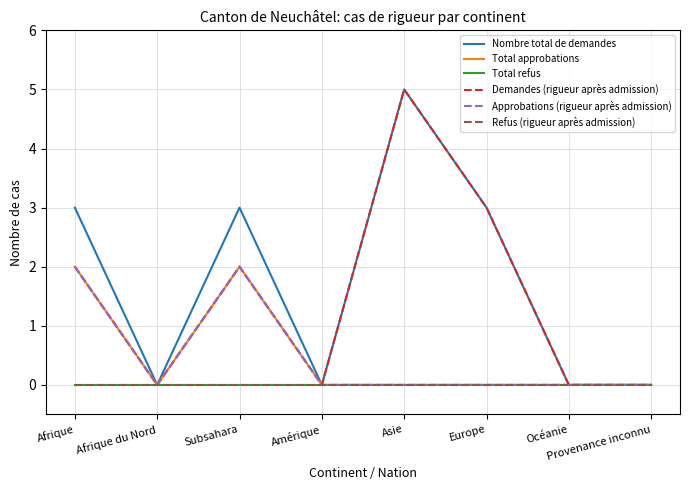

True or false: Refus (rigueur après admission) and Demandes (rigueur après admission) intersect in this chart.

False